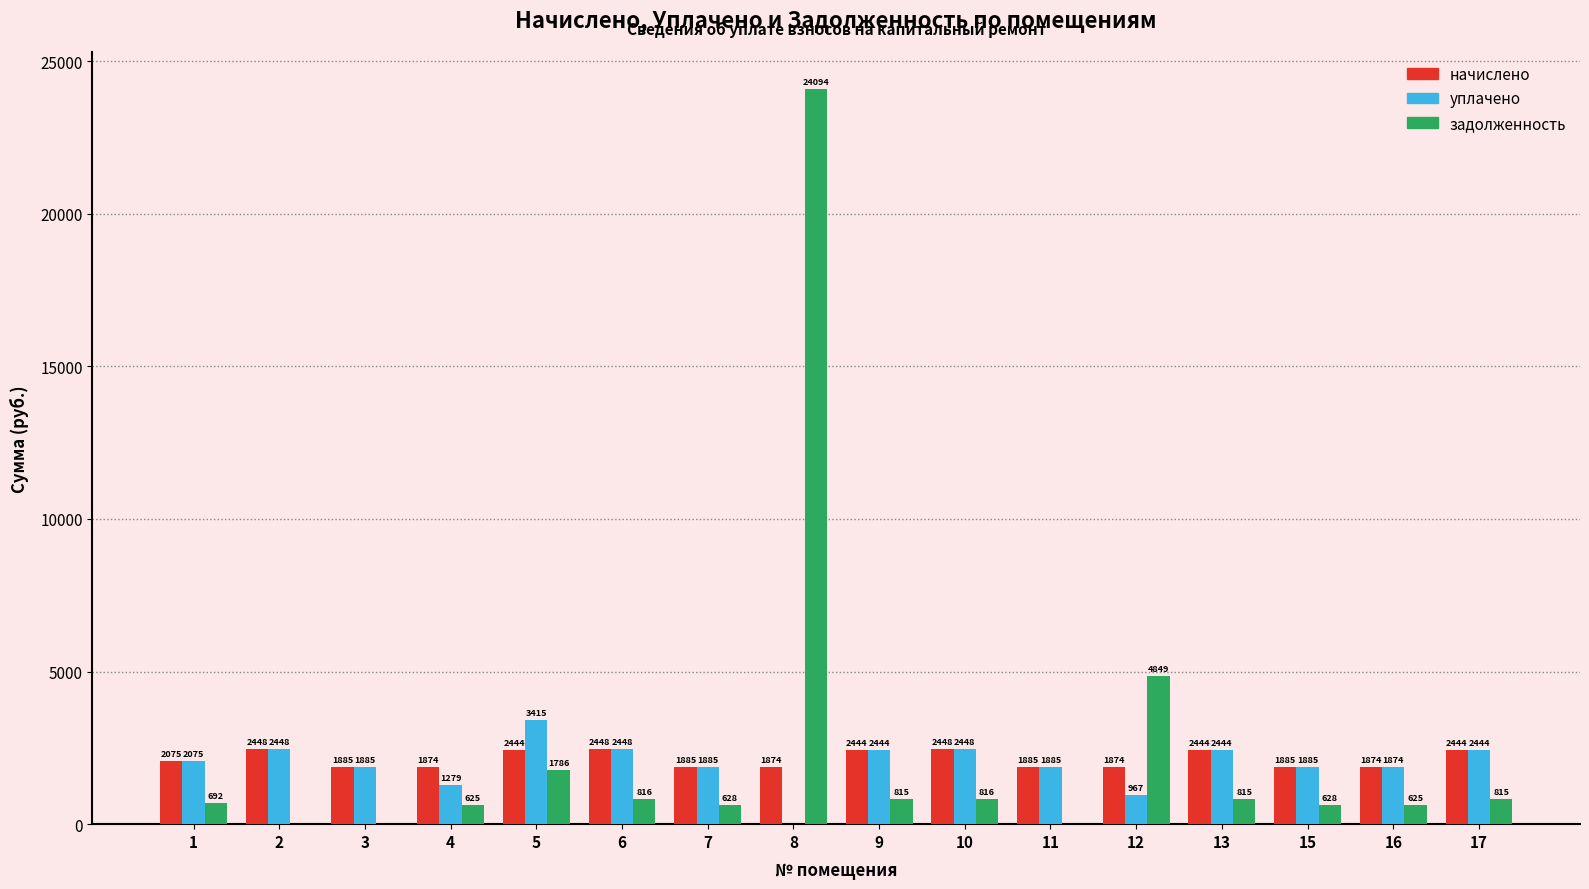

How many groups of bars are there?

16